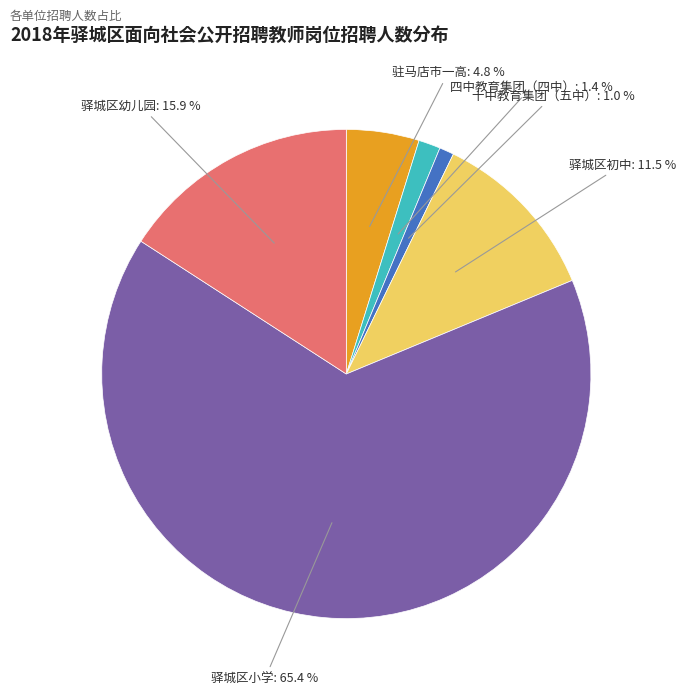

Which has a higher value, 驿城区初中 or 驿城区小学?

驿城区小学